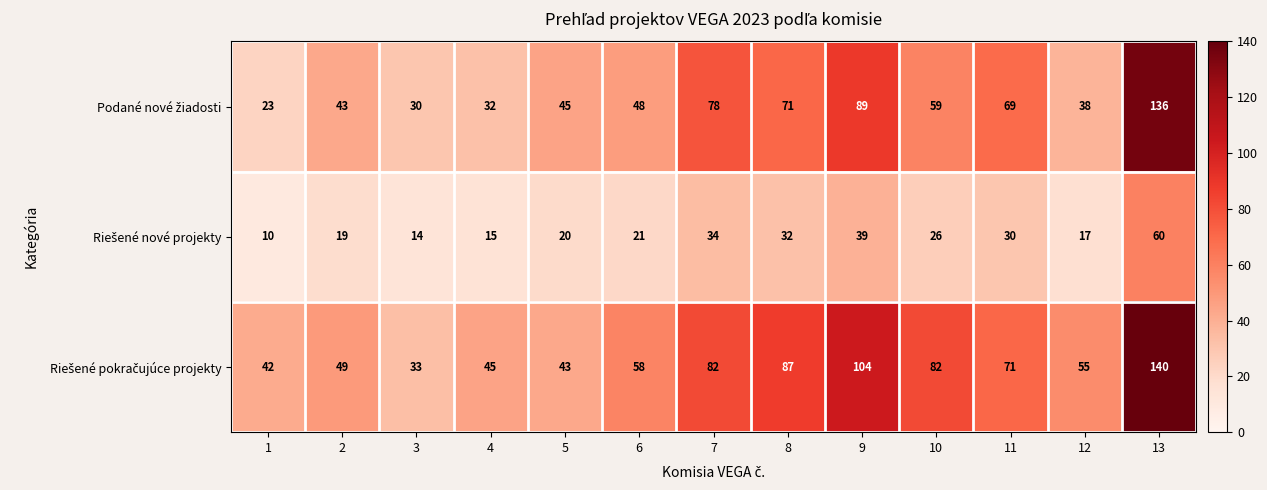

At how many categories does at least one series exceed 32?

13